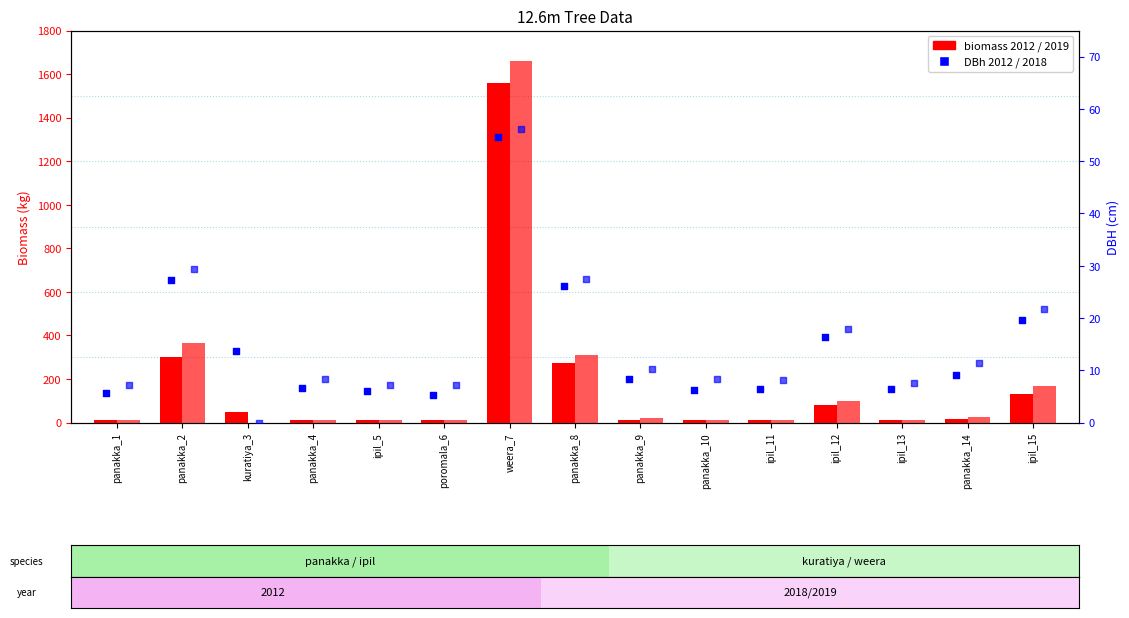

Which series contains the lowest Y value?

biomass 2019